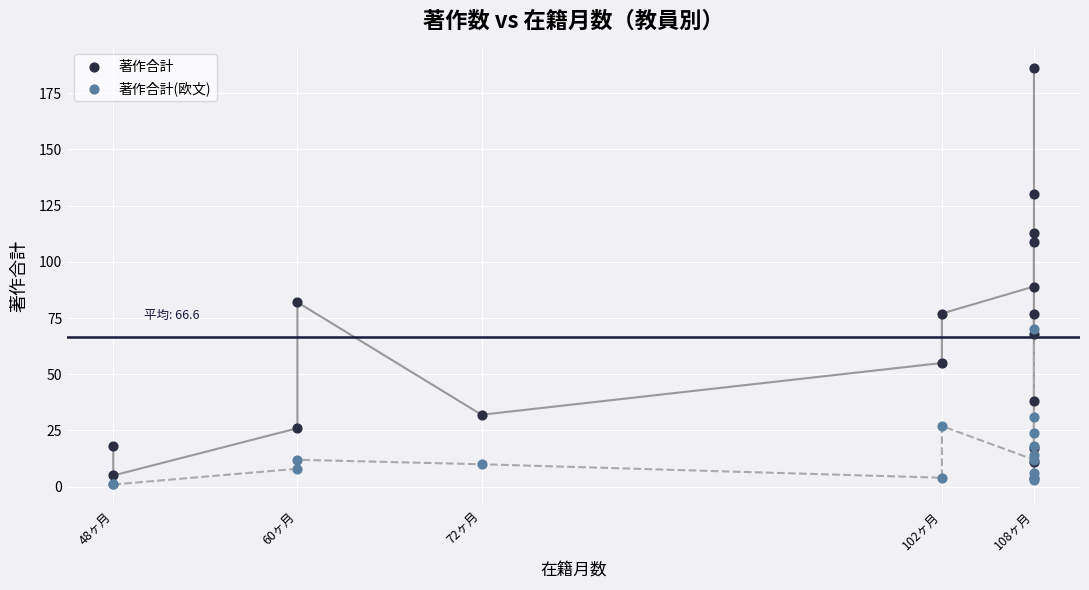

Across all series, what Y value is closest to 93?

89